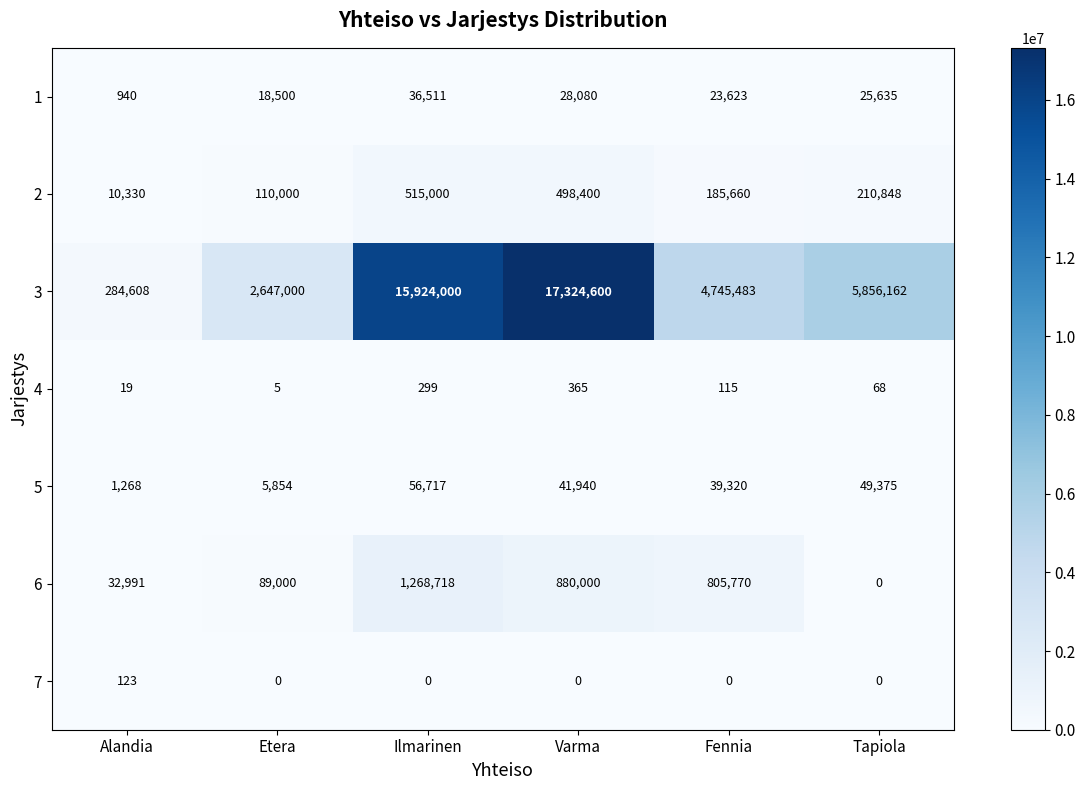

Which series has the largest total across all categories?

3